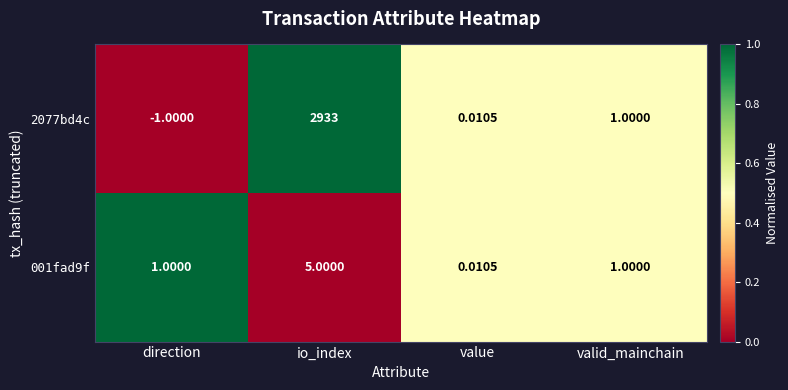

At which label is 2077bd4c closest to 1466?

valid_mainchain